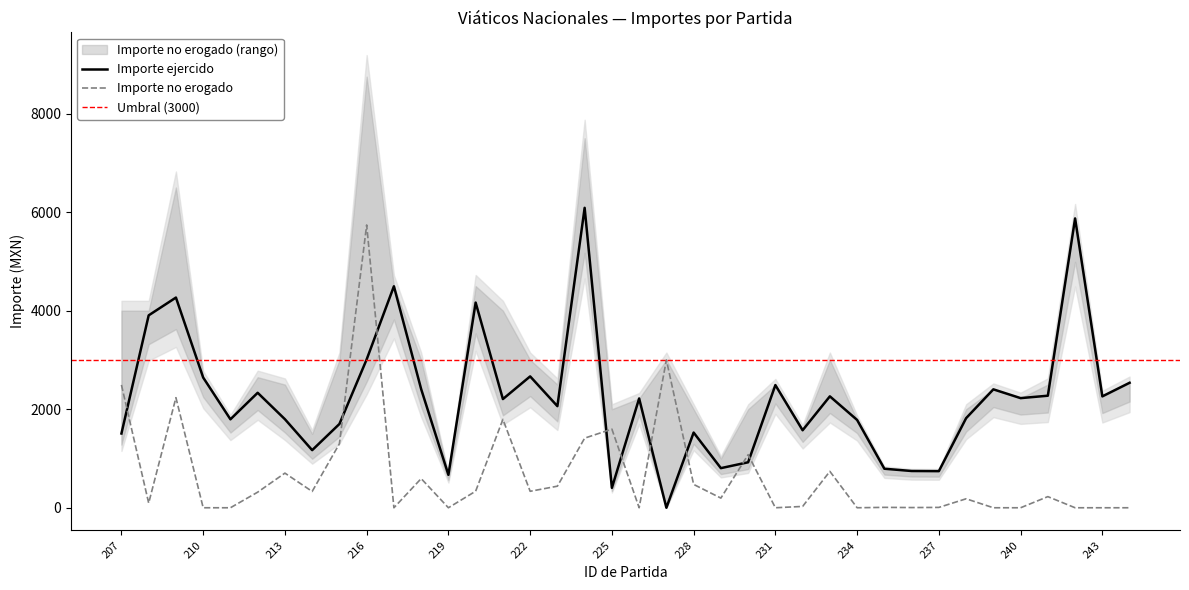

At which category is the sum across all series the highest?

216